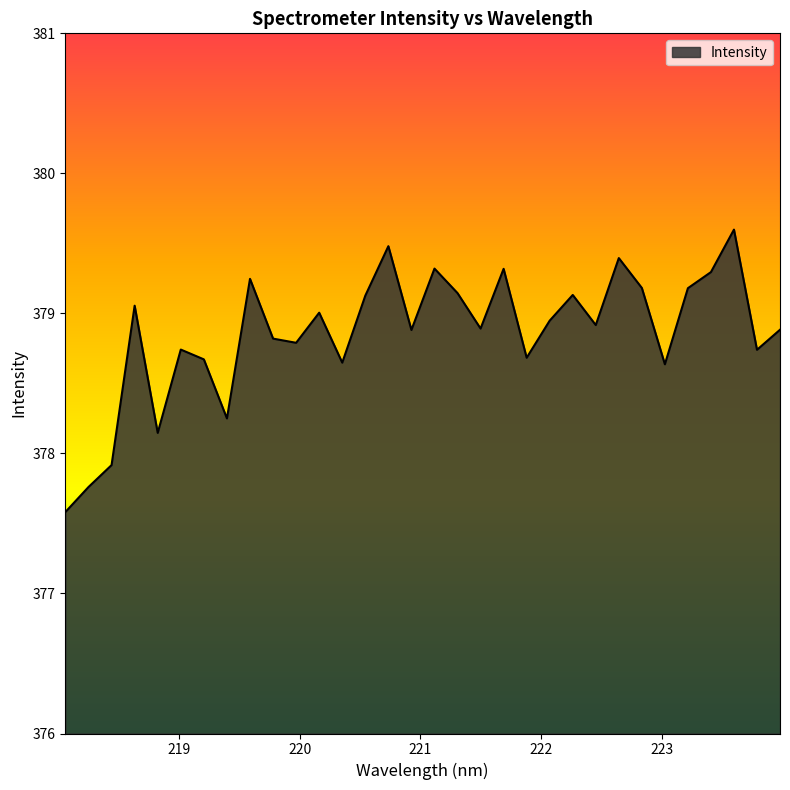

What is the smallest value displayed?

377.6